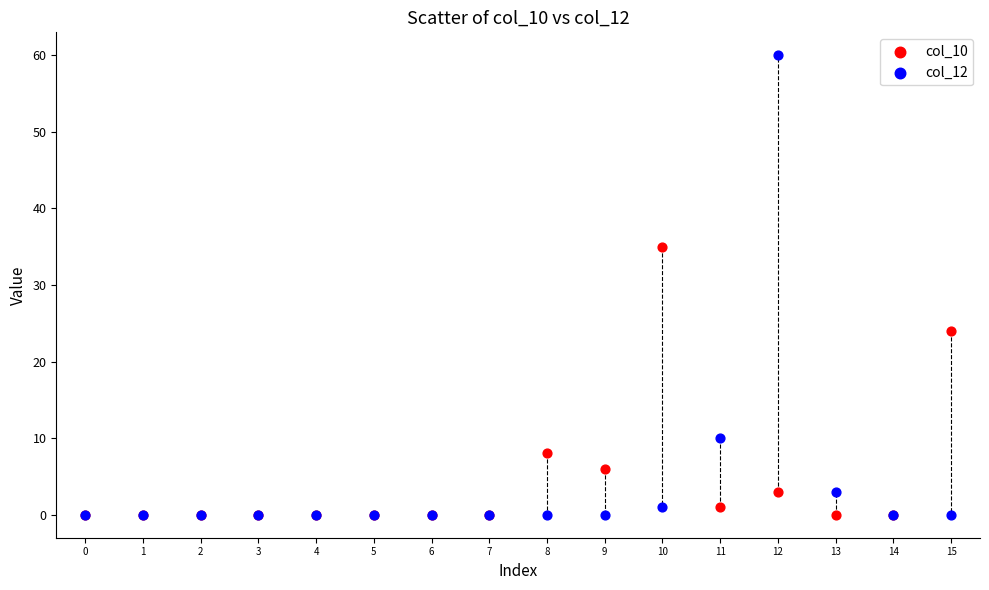

In the col_12 series, what Y value is closest to 30?

10